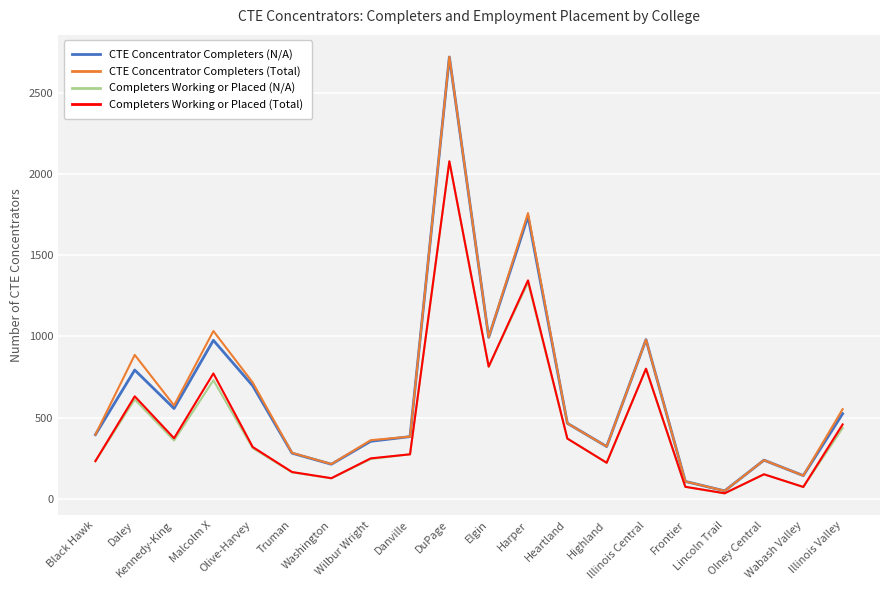

True or false: Completers Working or Placed (Total) has more than 0 interior local peaks.

True